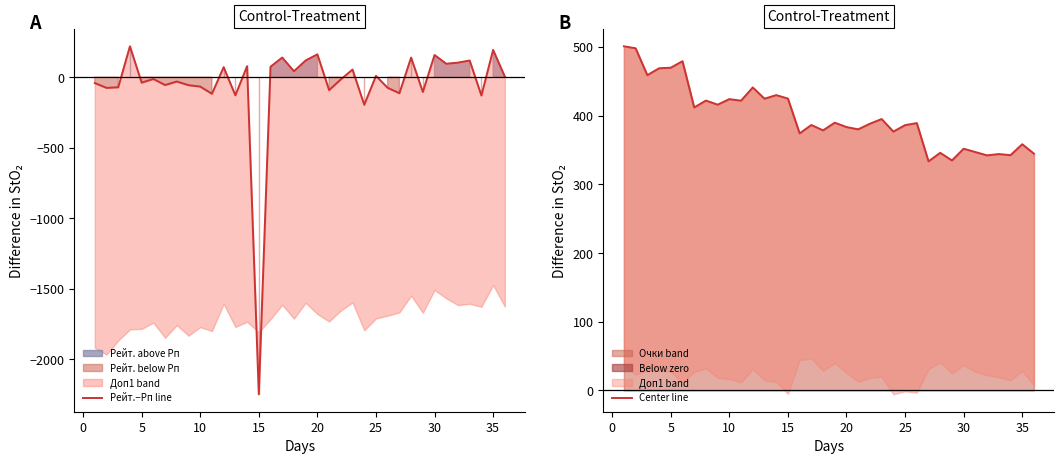

True or false: Center line and Рейт.−Рп line cross at least once.

False